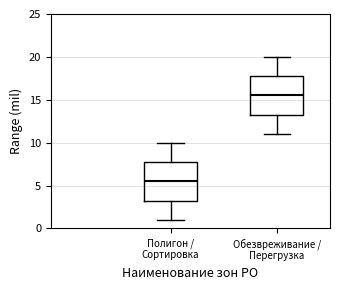

Reading left to right, read every box against the y-axis: the position of its median line, the range the box covers, and the ends of its whiskers. The values are not printed on the chart, so give them approximately, as read against the axis.

Полигон / Сортировка: median 5.5, box 3.5 to 8.0, whiskers 1.0 to 10.0
Обезвреживание / Перегрузка: median 15.5, box 13.5 to 18.0, whiskers 11.0 to 20.0